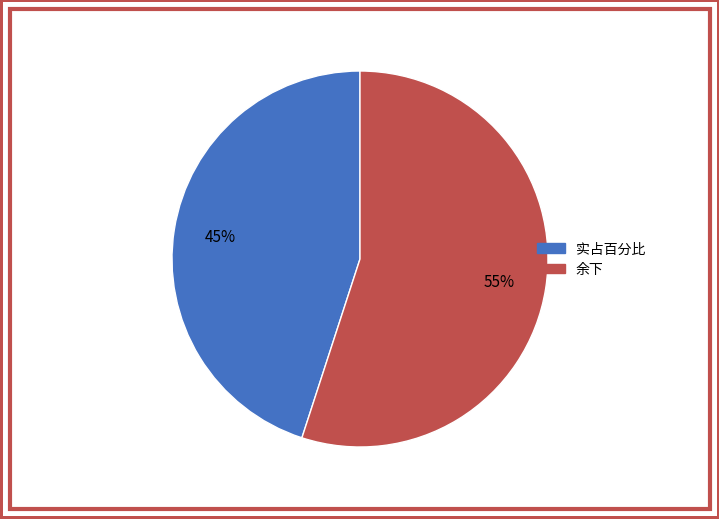

To the nearest percent, what is the difference between the largest and smallest slice percentages?

10%